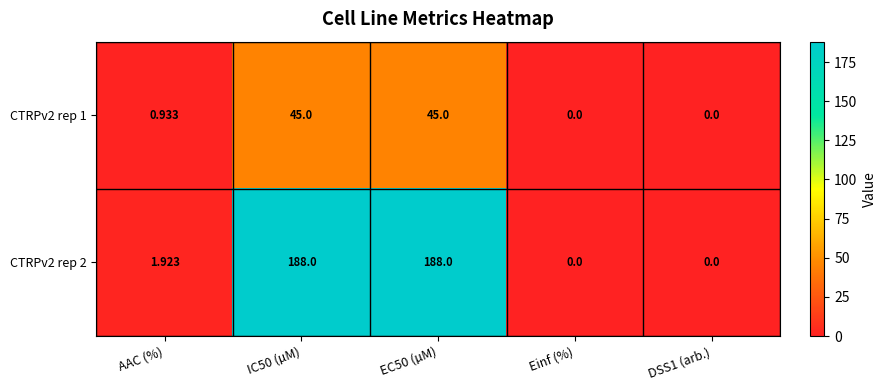

Is the value of CTRPv2 rep 1 at IC50 (µM) greater than the value of CTRPv2 rep 2 at IC50 (µM)?

No